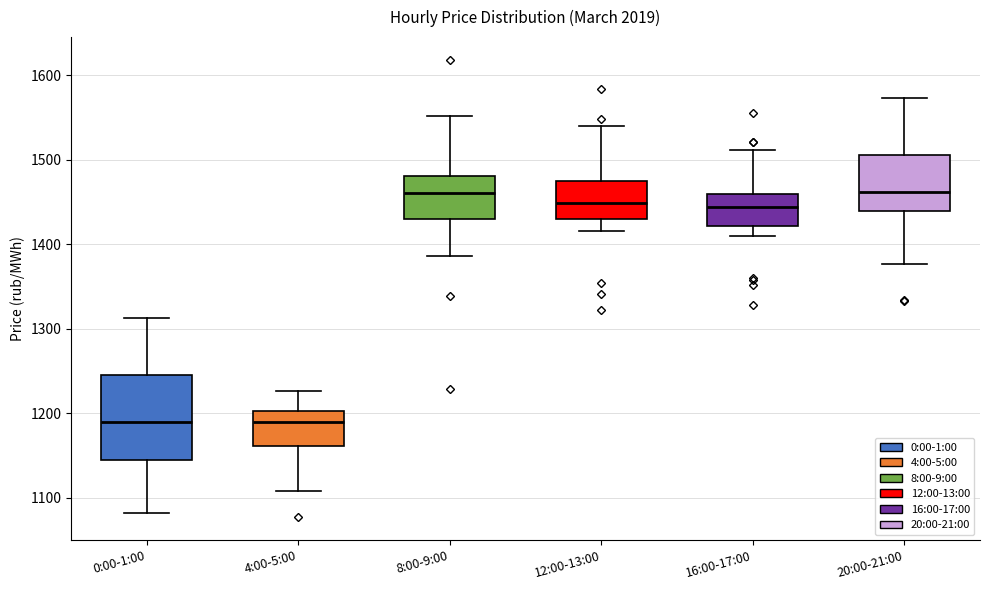

Where does the upper whisker of the box for 0:00-1:00 end on the y-axis? The values are not printed on the chart, so give them approximately, as read against the axis.

1310